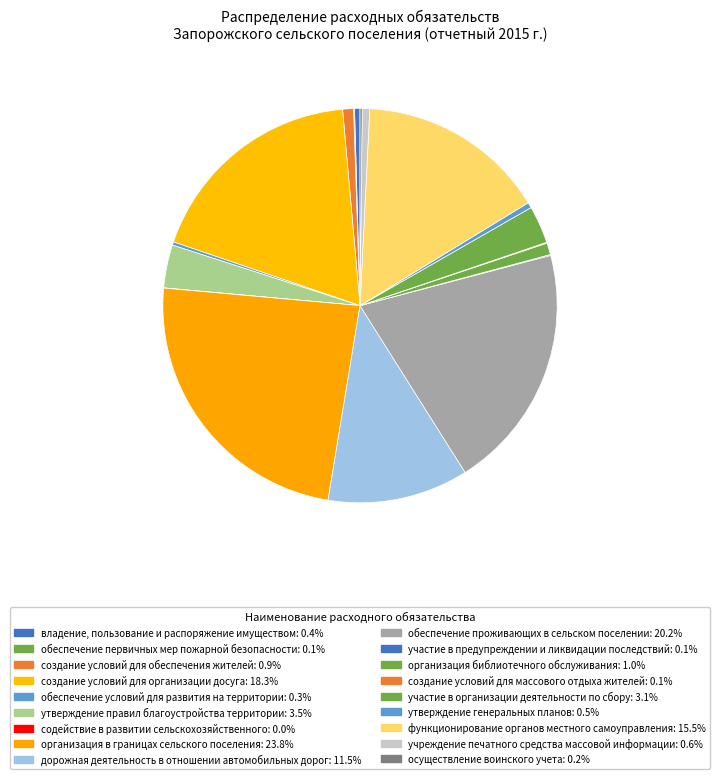

Rank the categories by value from highest to lowest.

организация в границах сельского поселения, обеспечение проживающих в сельском поселении, создание условий для организации досуга, функционирование органов местного самоуправления, дорожная деятельность в отношении автомобильных дорог, утверждение правил благоустройства территории, участие в организации деятельности по сбору, организация библиотечного обслуживания, создание условий для обеспечения жителей, учреждение печатного средства массовой информации, утверждение генеральных планов, владение, пользование и распоряжение имуществом, обеспечение условий для развития на территории, осуществление воинского учета, обеспечение первичных мер пожарной безопасности, участие в предупреждении и ликвидации последствий, создание условий для массового отдыха жителей, содействие в развитии сельскохозяйственного